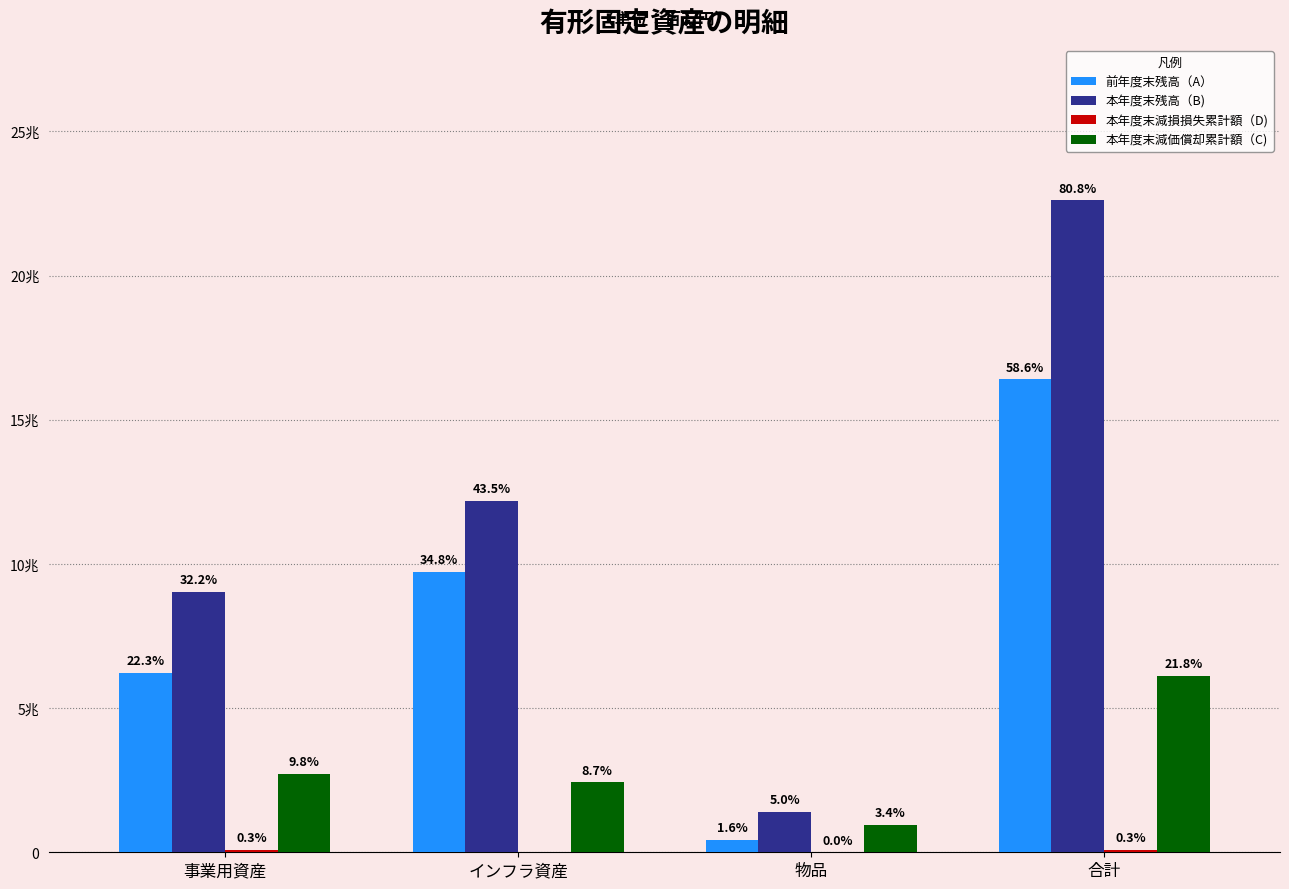

Reading right to left, what are all the values shown in this chart?

前年度末残高（A）: 合計=16400490464945	物品=436029312679	インフラ資産=9733904192181	事業用資産=6230556960085
本年度末残高（B): 合計=22610150218298	物品=1399704959265	インフラ資産=12181741510792	事業用資産=9028703748241
本年度末減損損失累計額（D): 合計=81701980700	物品=212049103	インフラ資産=0	事業用資産=81489931597
本年度末減価償却累計額（C): 合計=6115984538684	物品=958025574728	インフラ資産=2426198109138	事業用資産=2731760854818